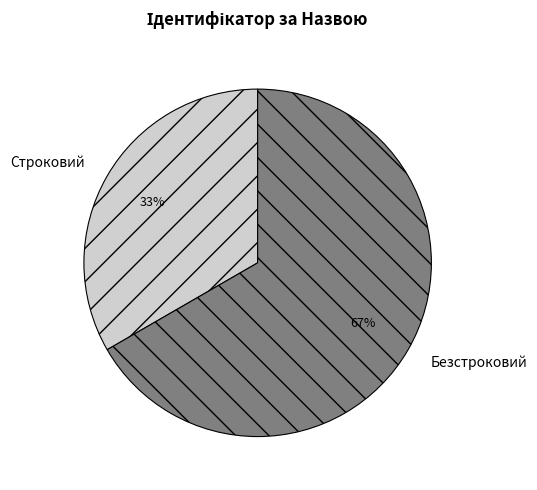

To the nearest percent, what is the average slice percentage?

50%